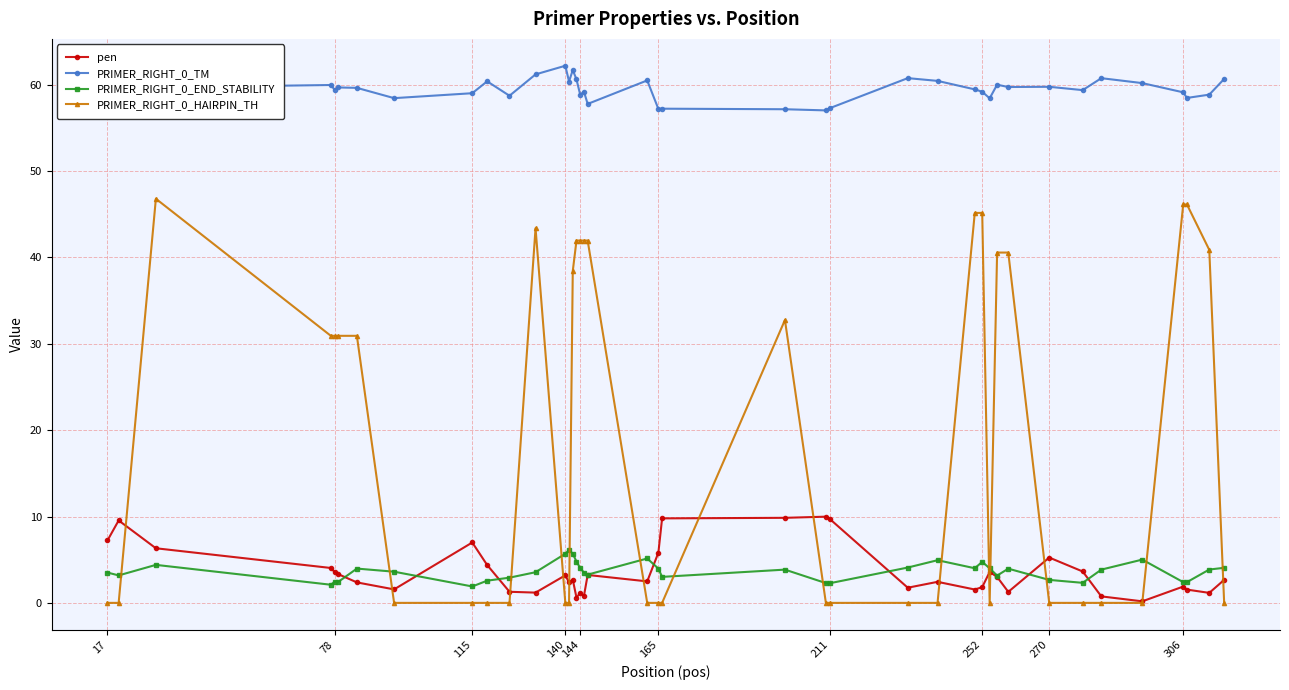

True or false: pen has more than 0 points higher than both neighbors.

True